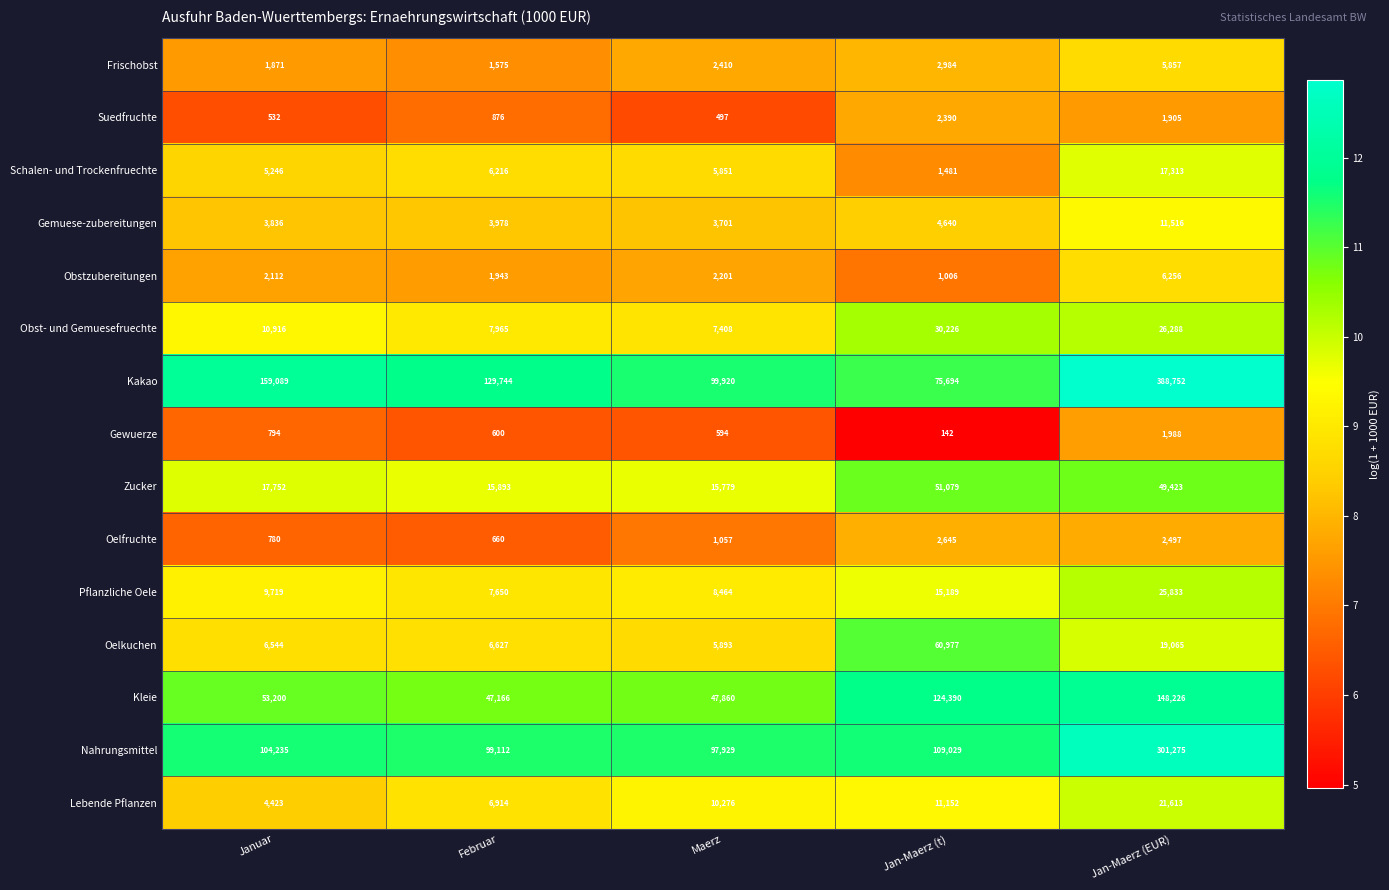

What value does the Lebende Pflanzen series have at Januar?

4423